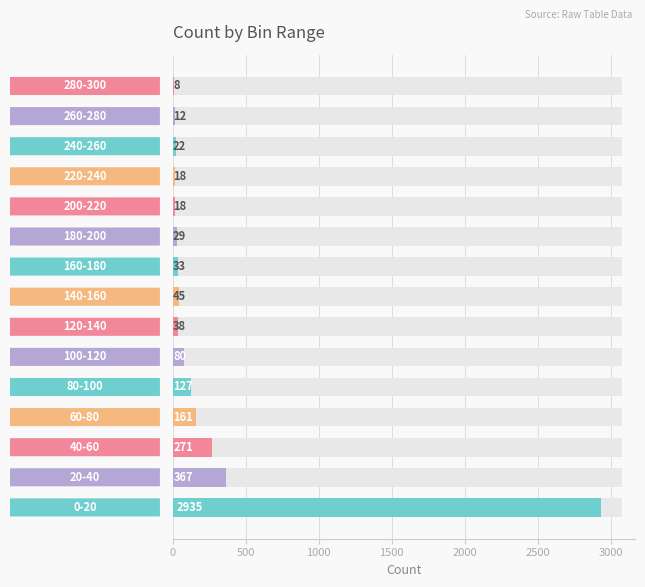

What is the average value?

278